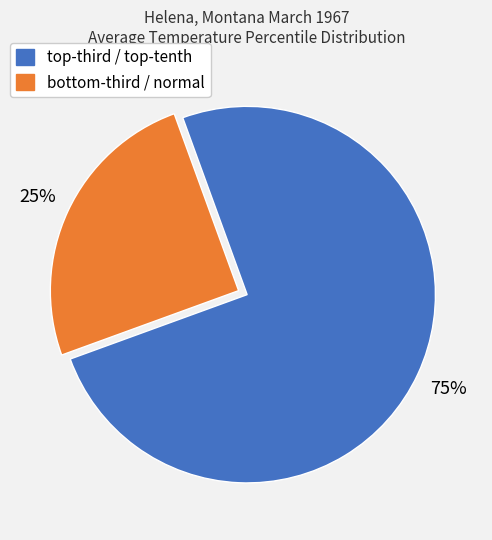

To the nearest percent, what is the difference between the largest and smallest slice percentages?

50%